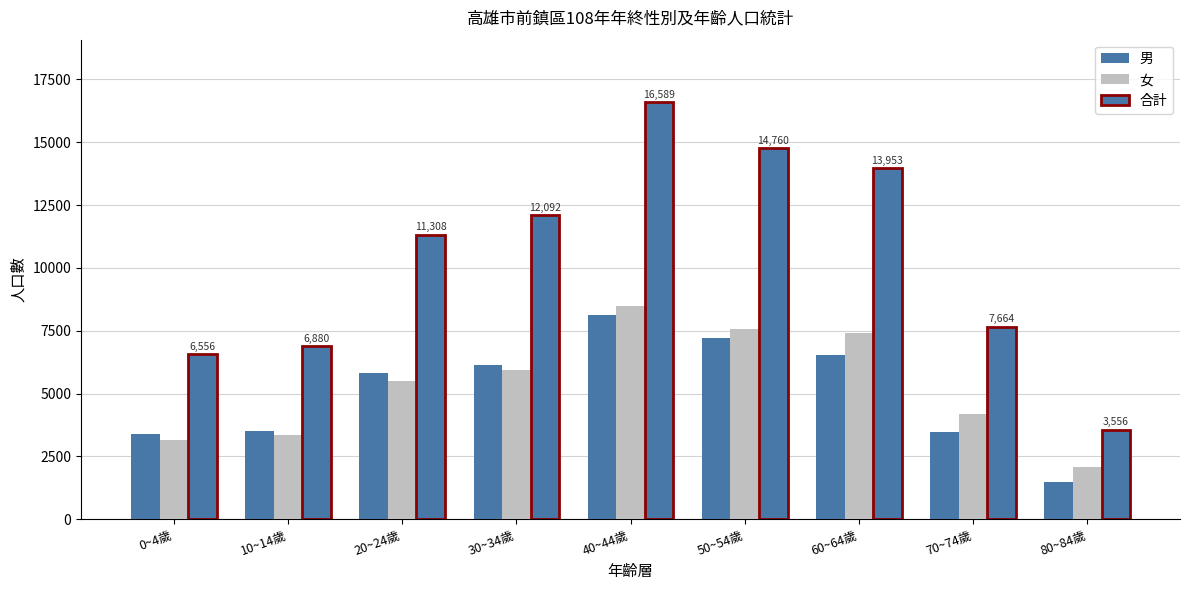

Reading left to right, list all the values displayed in this chart.

男: 3389	3528	5821	6154	8115	7201	6542	3479	1483
女: 3167	3352	5487	5938	8474	7559	7411	4185	2073
合計: 6556	6880	11308	12092	16589	14760	13953	7664	3556